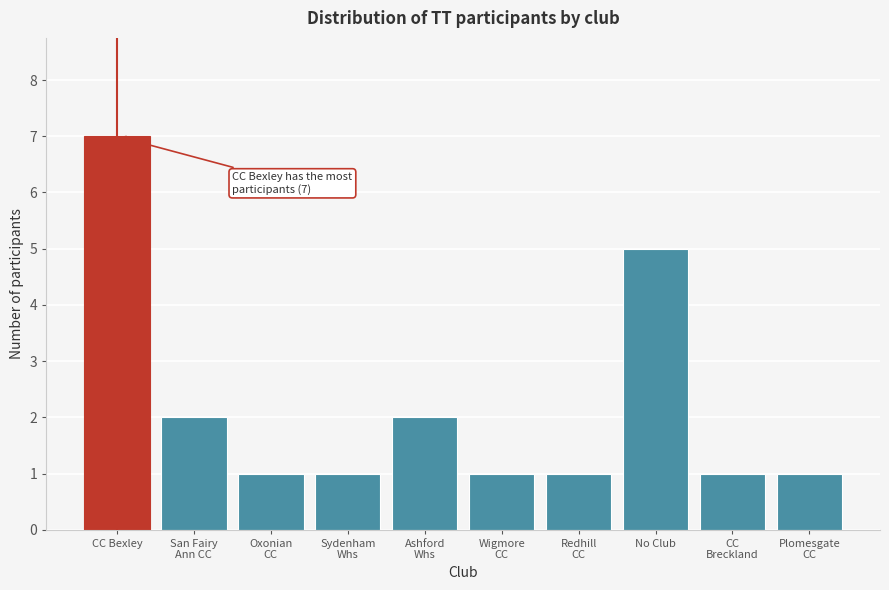

Reading left to right, extract all data points from this chart.

7	2	1	1	2	1	1	5	1	1